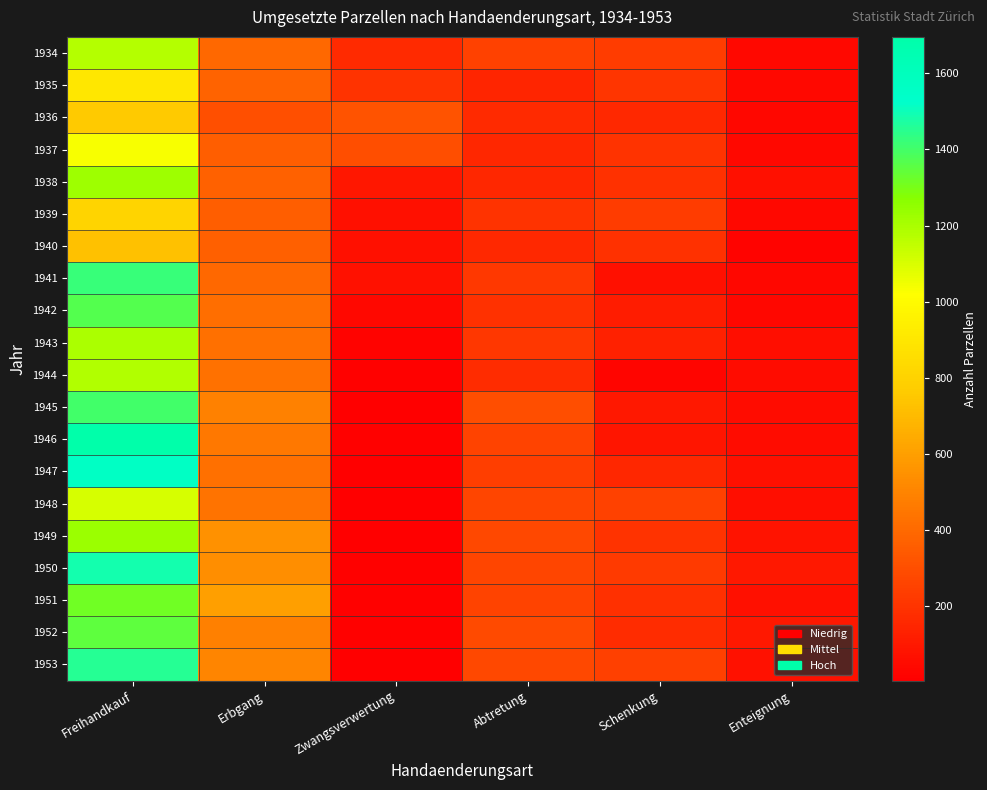

What is the difference between the highest and lowest values at Zwangsverwertung?

312